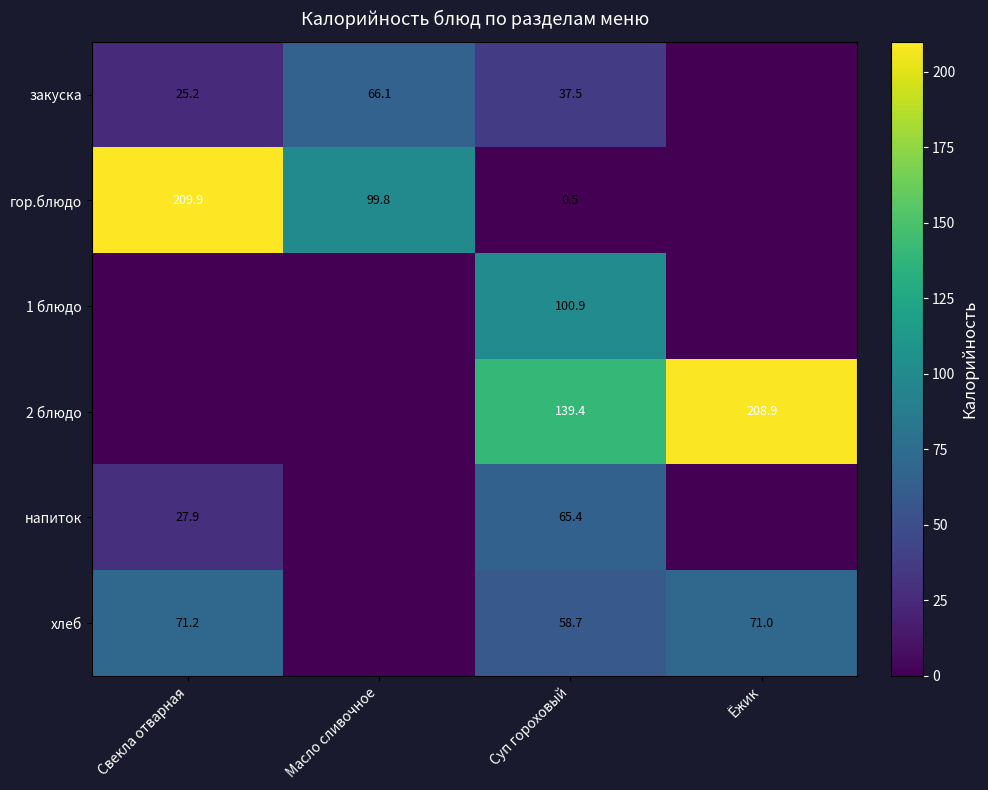

What is the greatest value displayed?

209.9